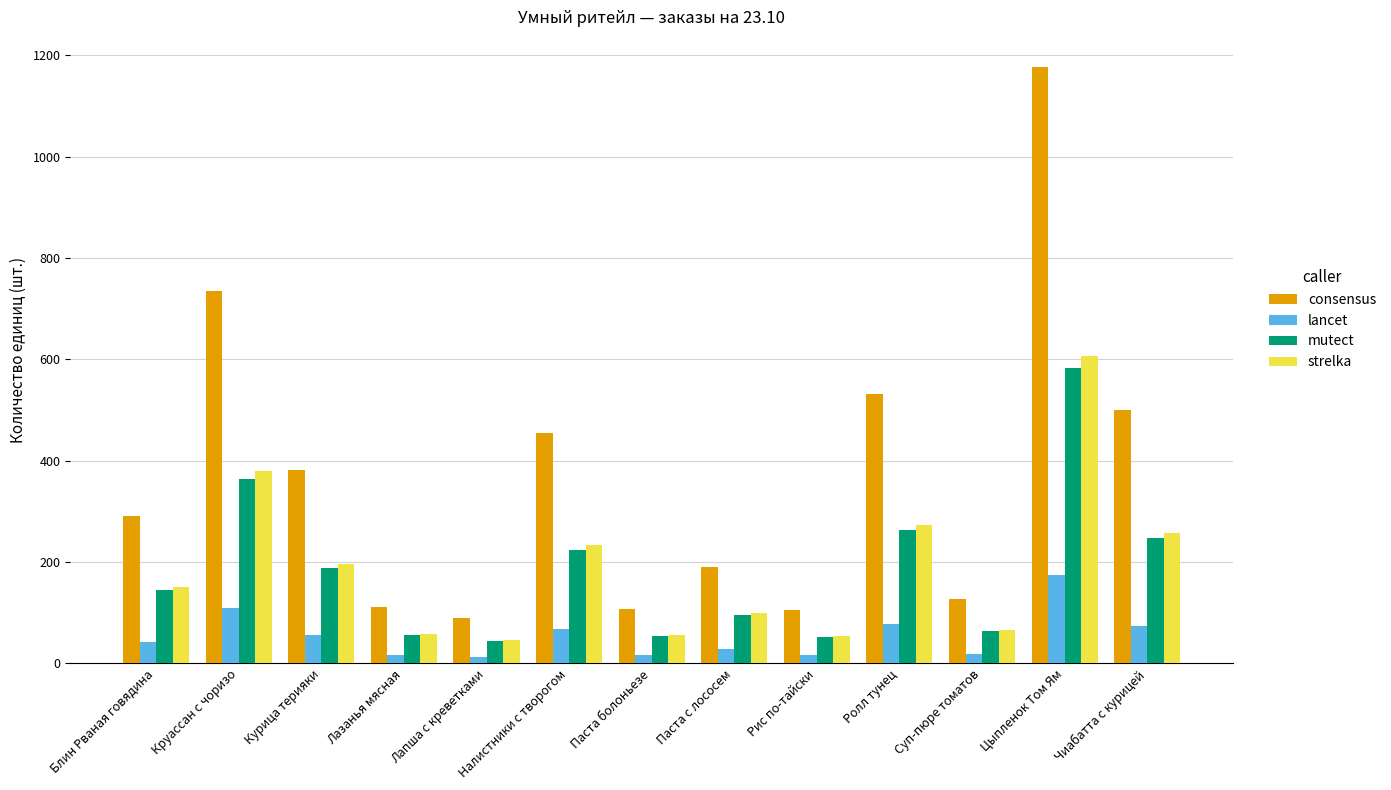

What is the approximate value of lancet at Цыпленок Том Ям?

173.5